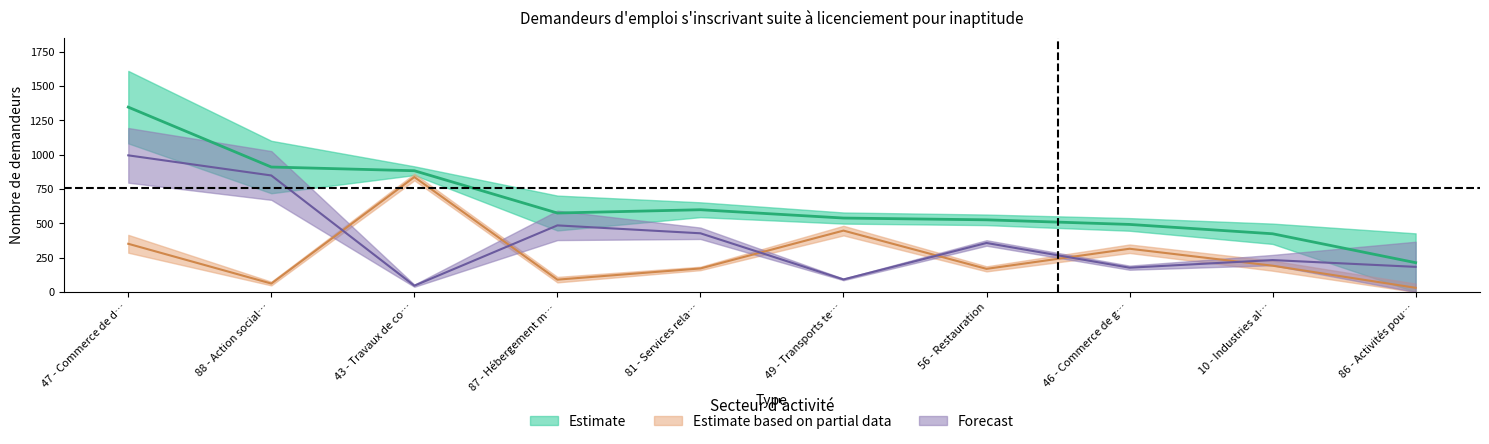

Where does the Hommes 2019 series first go above 191?

47 - Commerce de d…